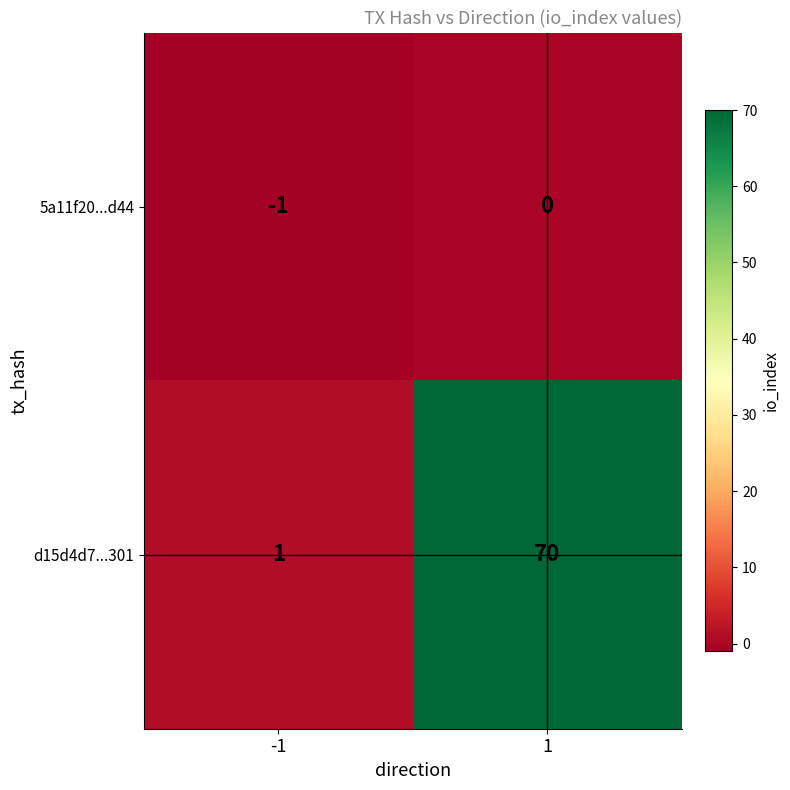

The d15d4d7...301 series shows 20 at 1. True or false?

False